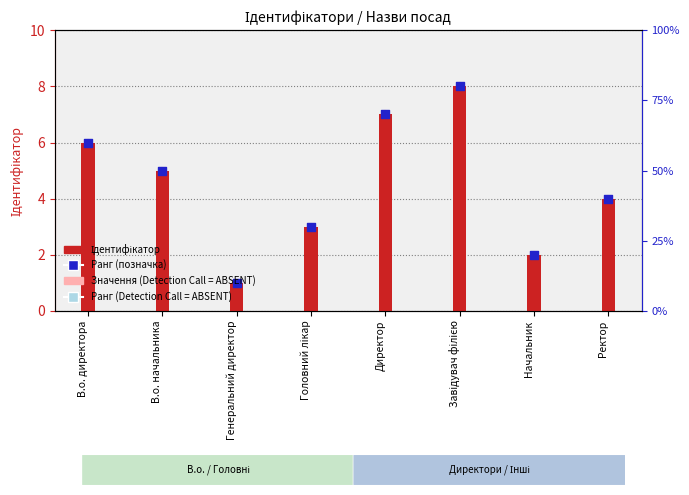

At how many categories does at least one series exceed 1?

7